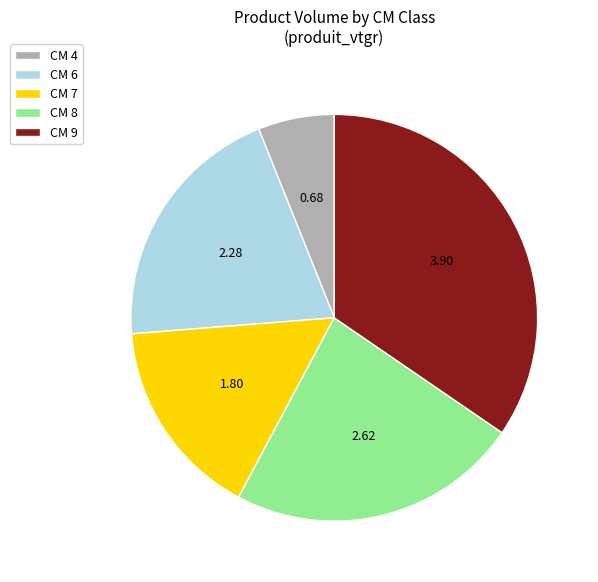

Which slice is the largest?

CM 9